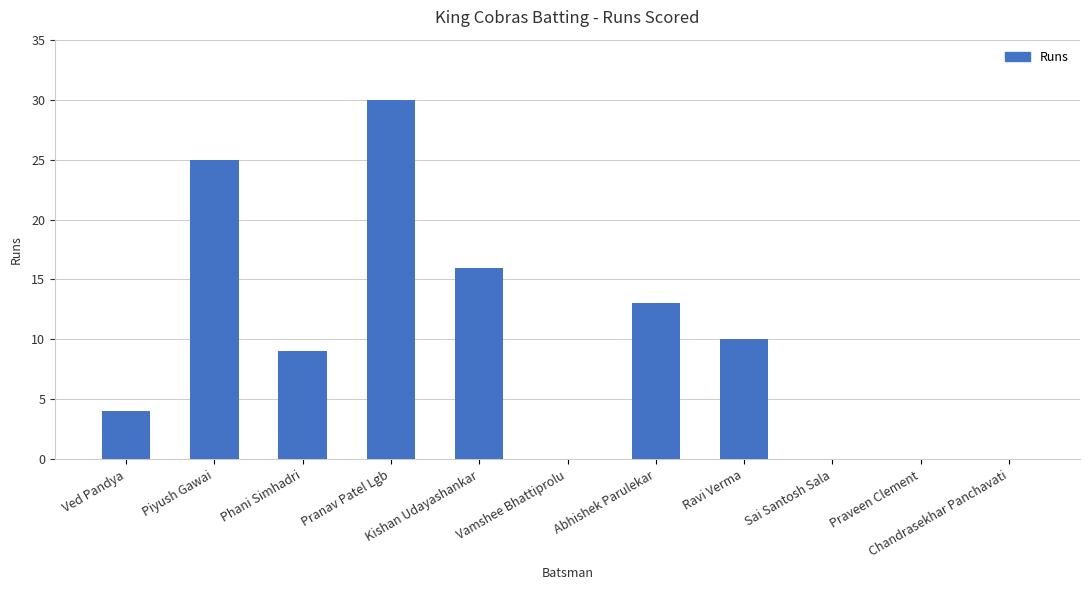

What is the greatest value displayed?

30